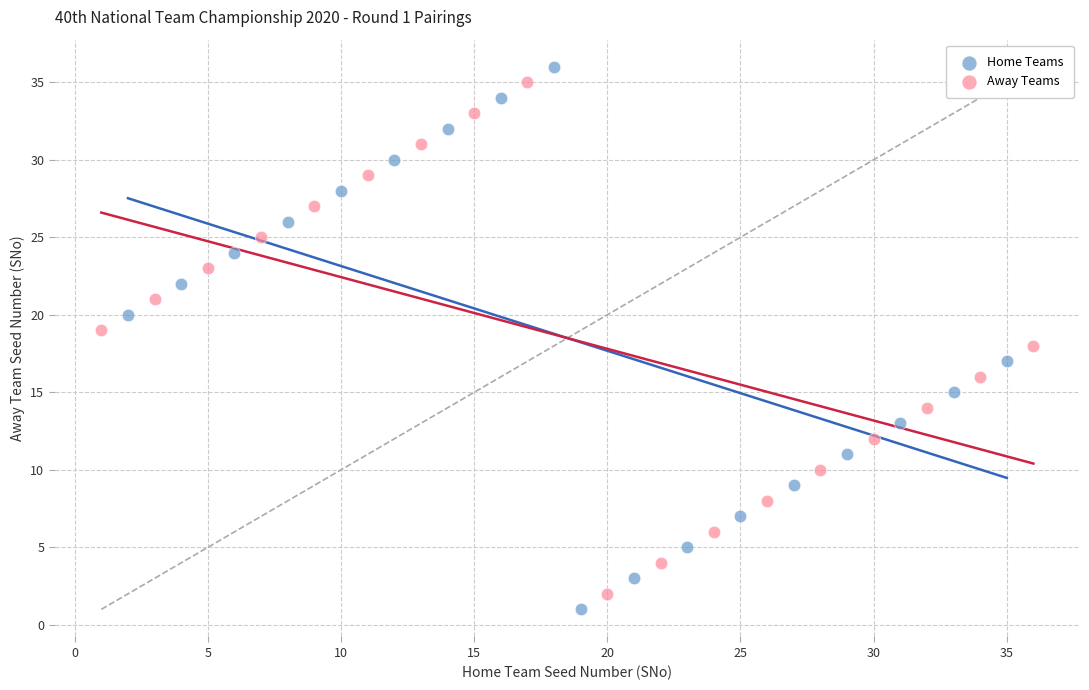

Which series contains the highest Y value?

Home Teams